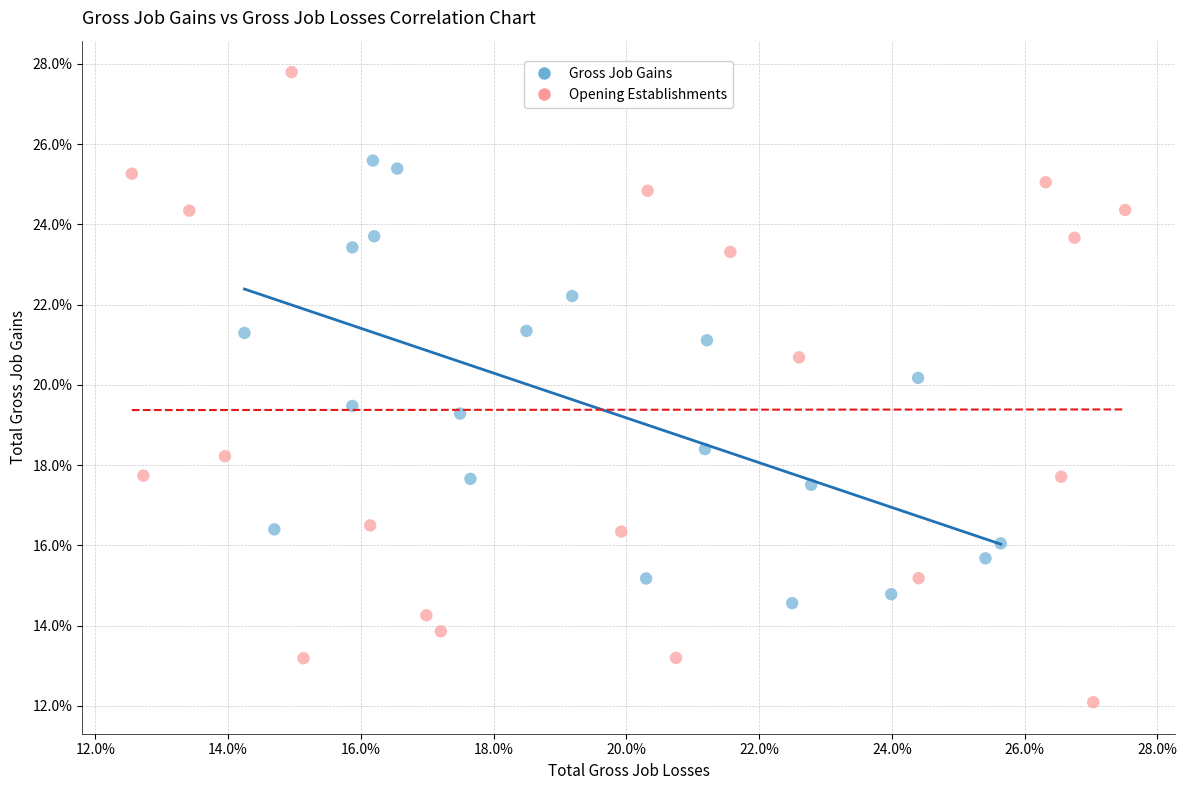

Which series contains the highest Y value?

Opening Establishments